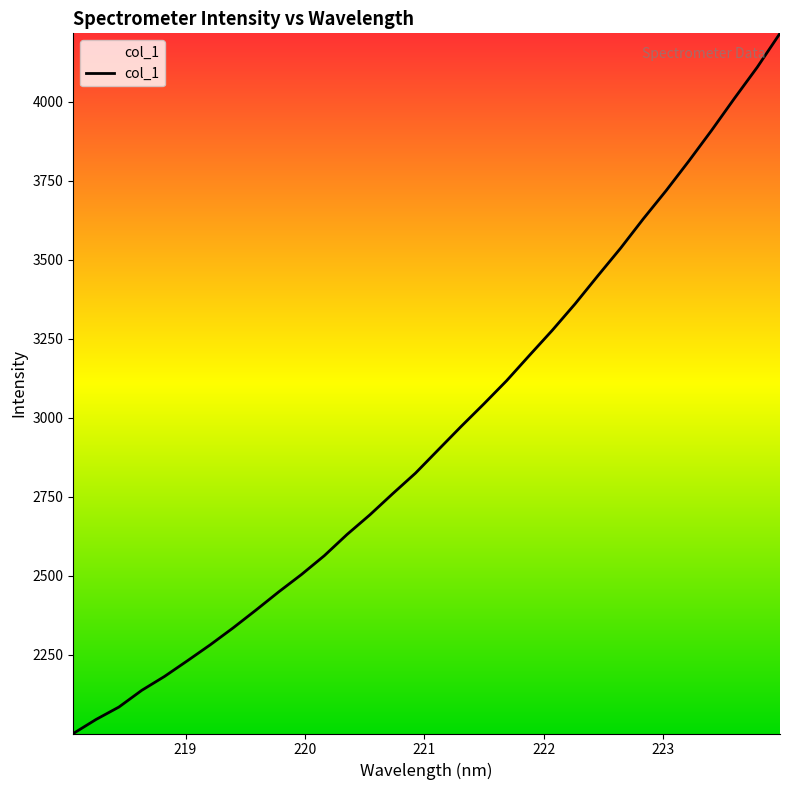

What is the smallest value displayed?

2000.6